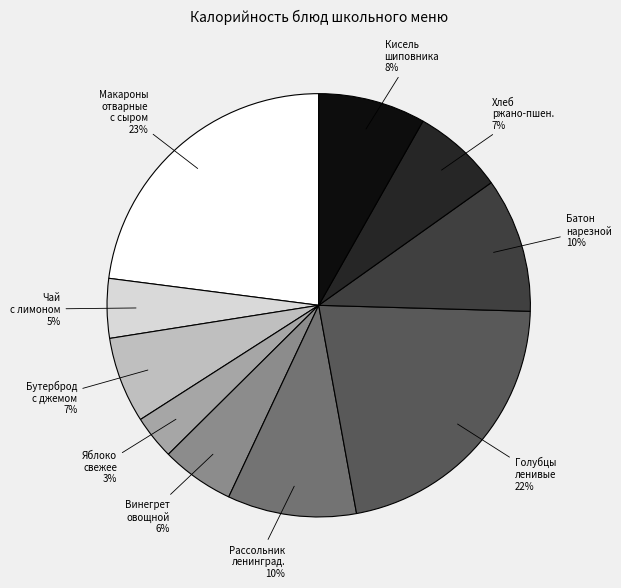

Is it true that Голубцы ленивые is 22% of the pie?

True